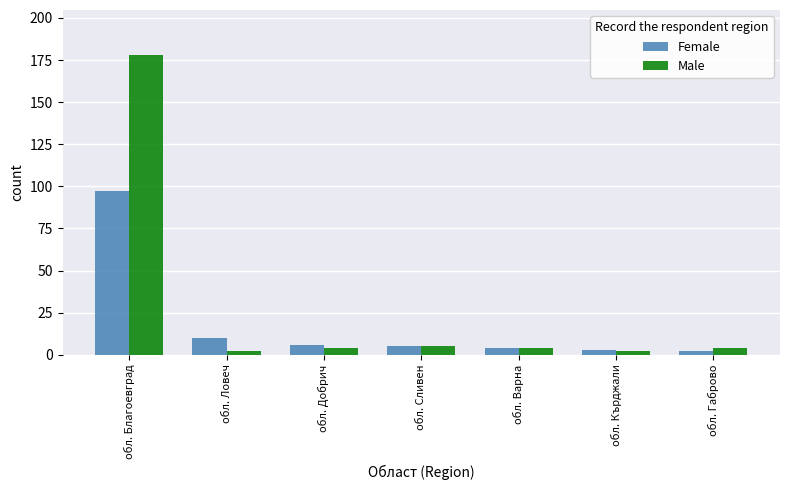

Reading left to right, list all the values displayed in this chart.

Female: 97	10	6	5	4	3	2
Male: 178	2	4	5	4	2	4